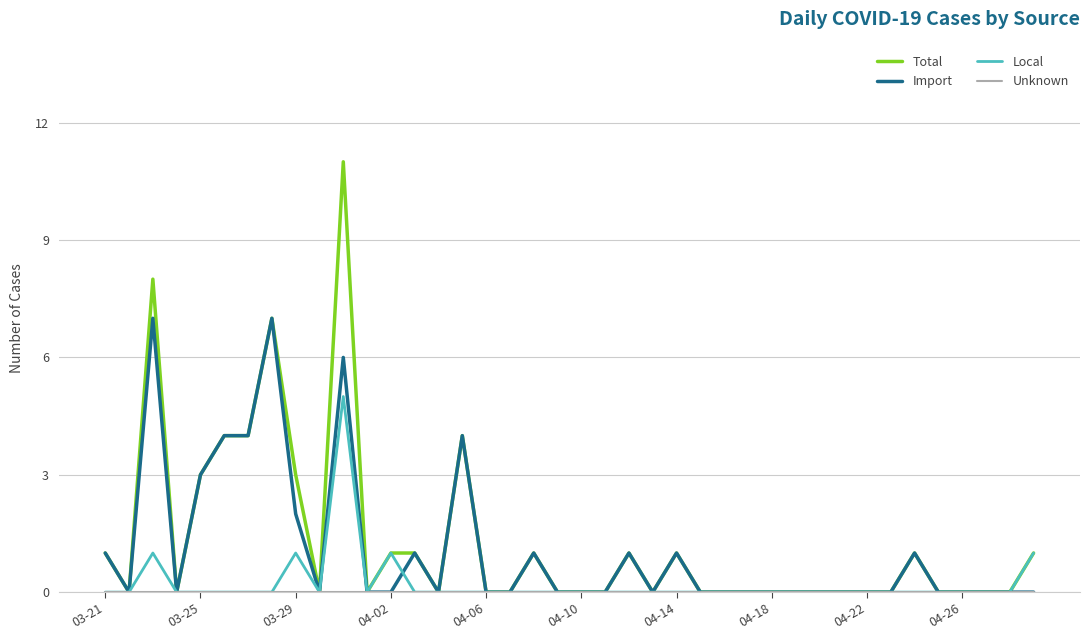

What is the greatest value displayed?

11